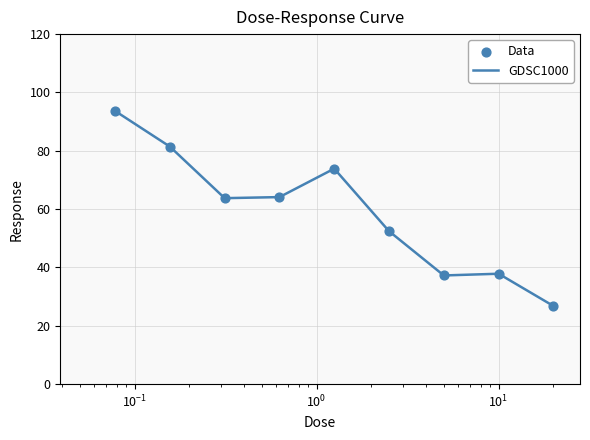

What is the smallest value displayed?

26.8